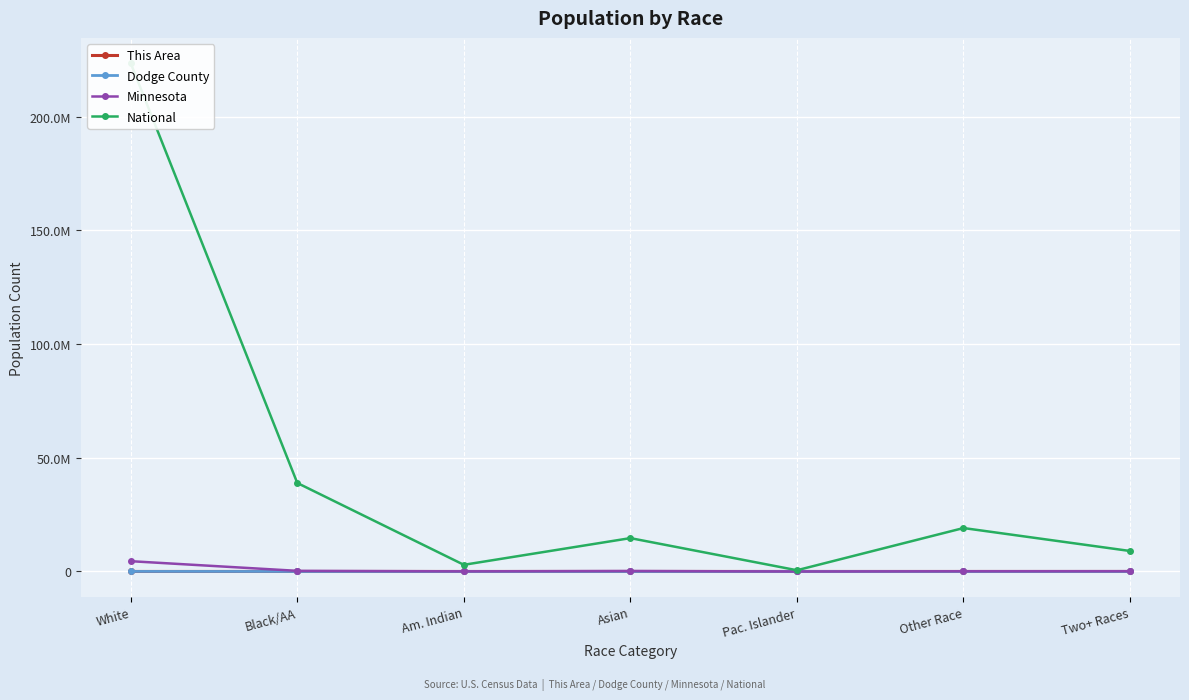

How many lines are shown in the chart?

4